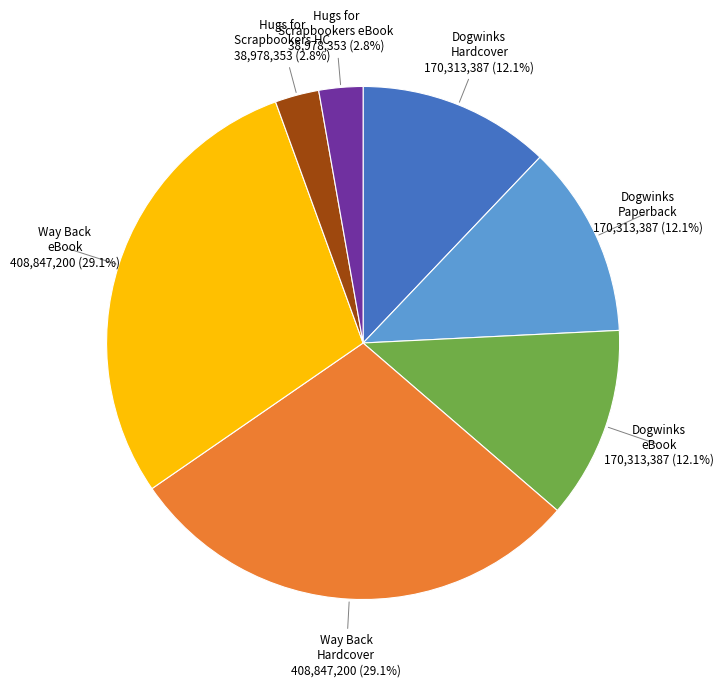

How many slices are in this pie chart?

7